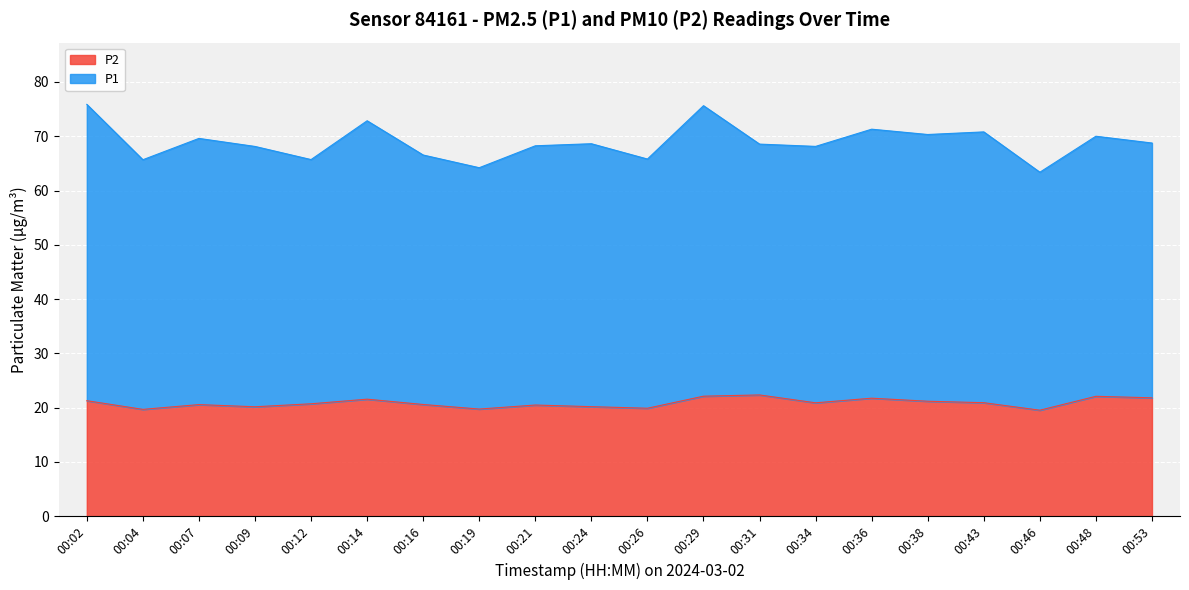

What is the smallest value displayed?

19.5